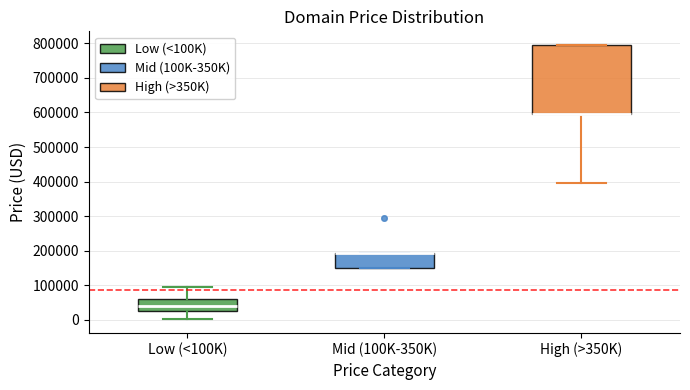

Comparing the boxes themselves (not the whiskers), which one is the tallest?

High (>350K)